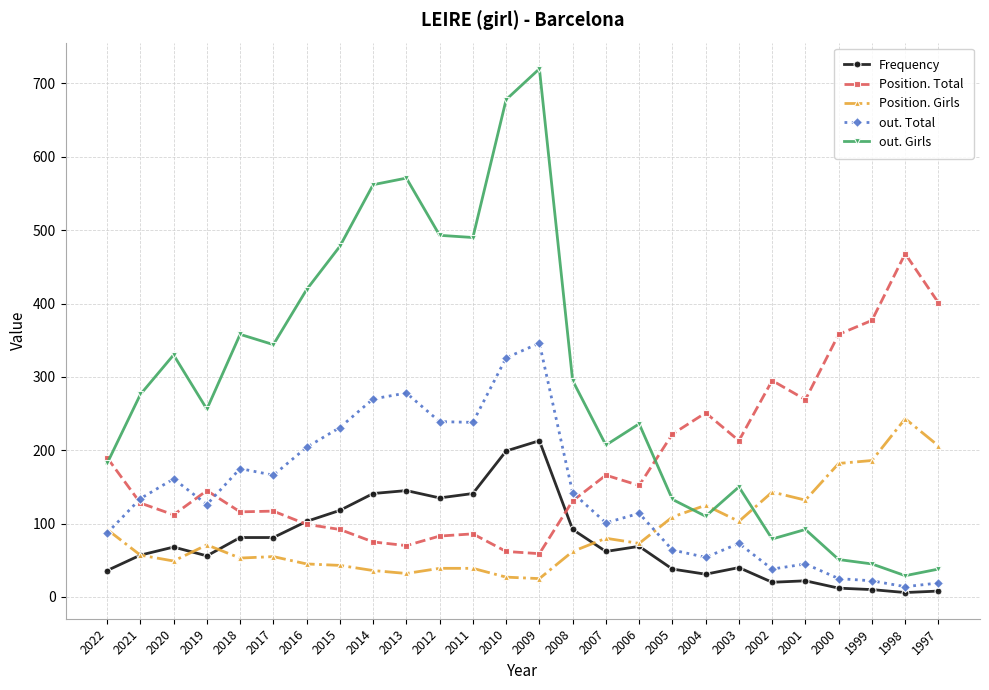

Rank the series at 2001 from highest to lowest value.

Position. Total, Position. Girls, out. Girls, out. Total, Frequency